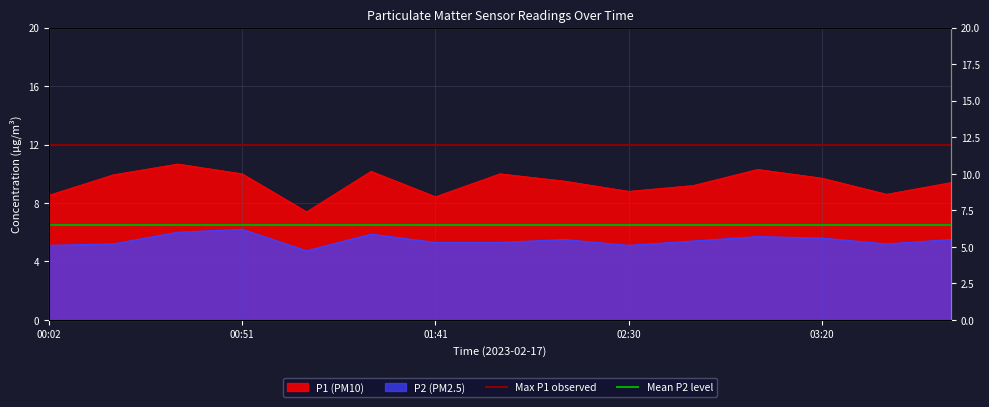

The value of Max P1 observed at 00:02 is 5.1. True or false?

False